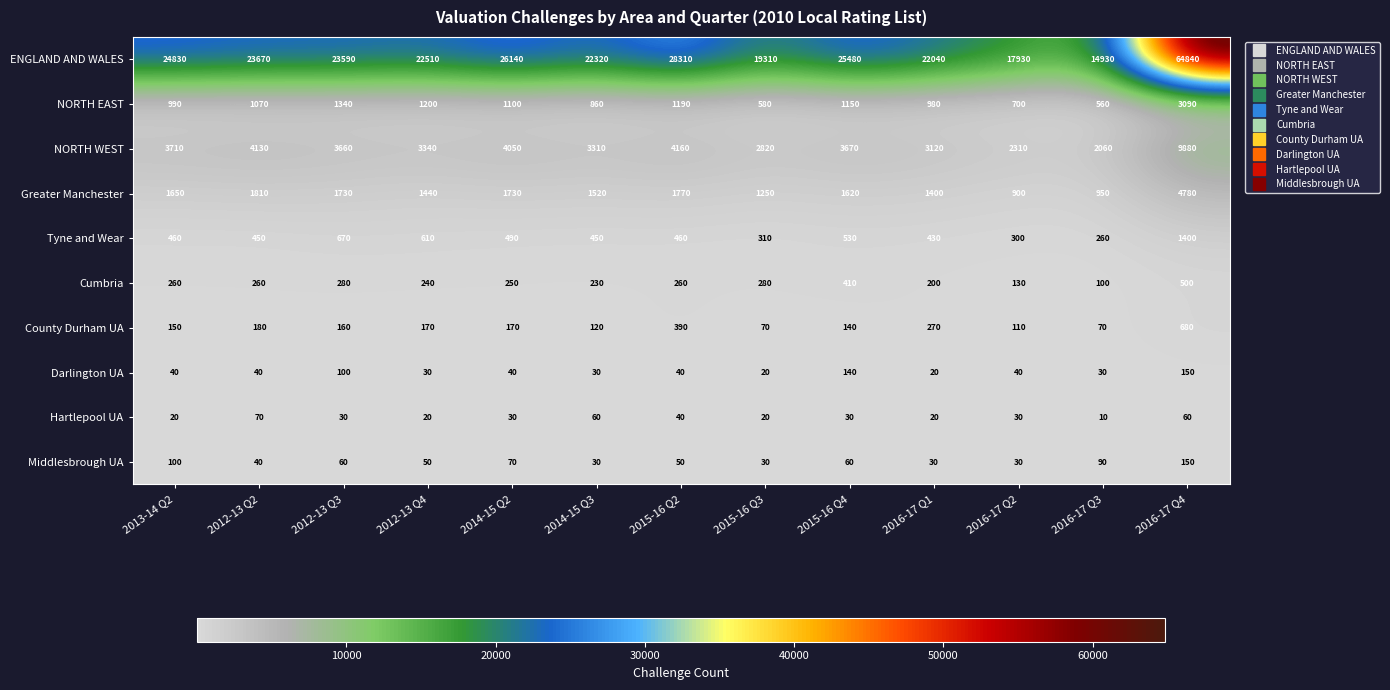

True or false: Cumbria has a value of 112 at 2014-15 Q2.

False